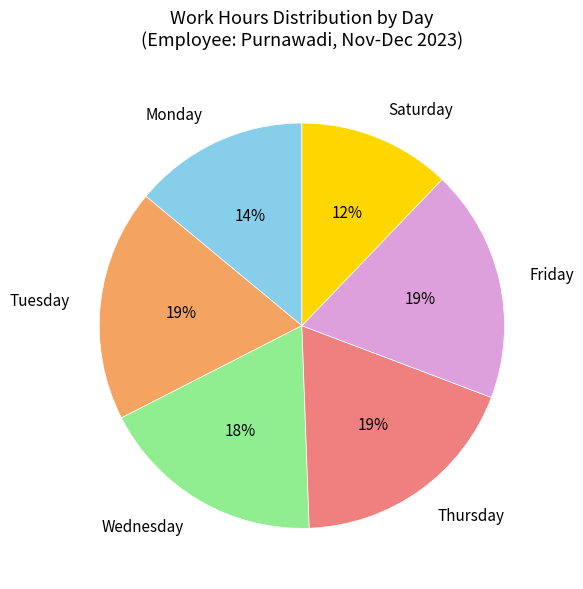

What percentage is the Saturday slice, to the nearest percent?

12%